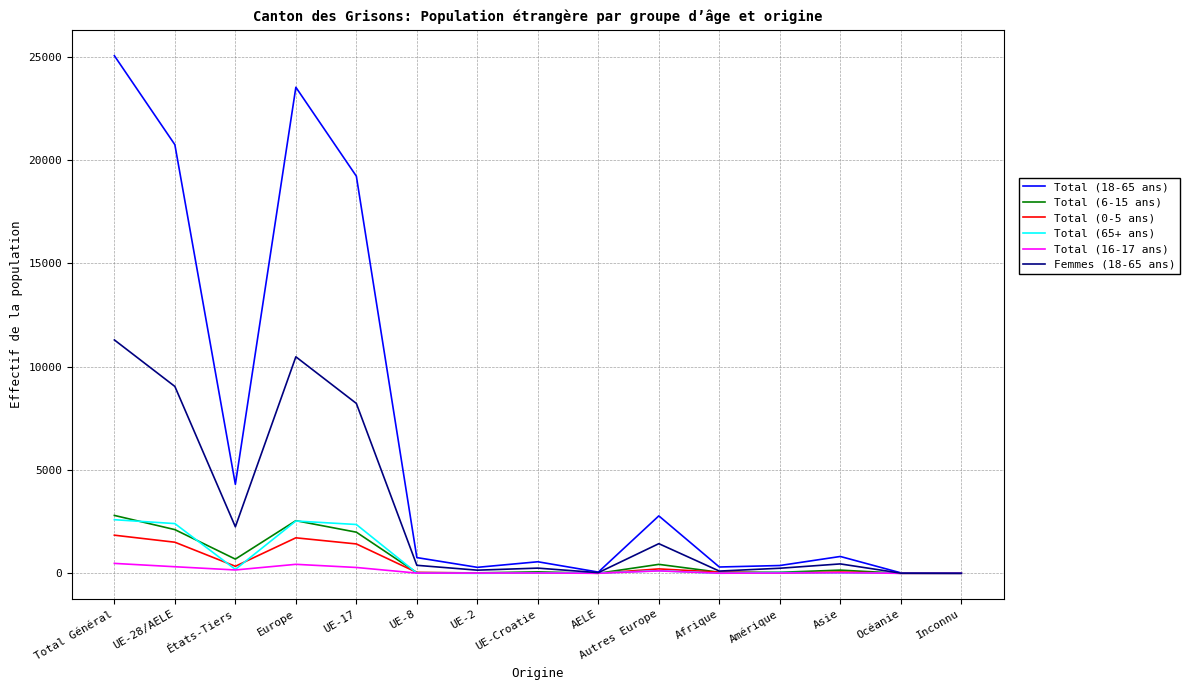

Which series has the largest total across all categories?

Total (18-65 ans)